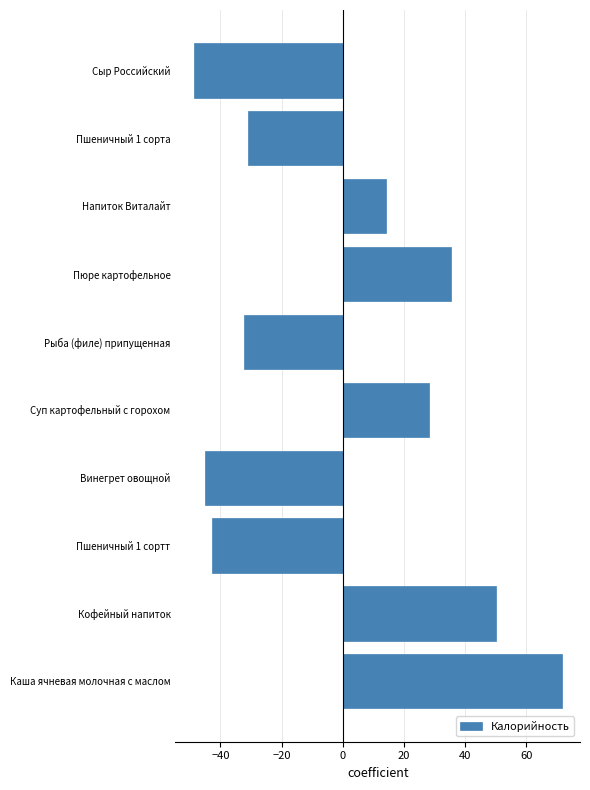

The value at Винегрет овощной is -44.9. True or false?

True